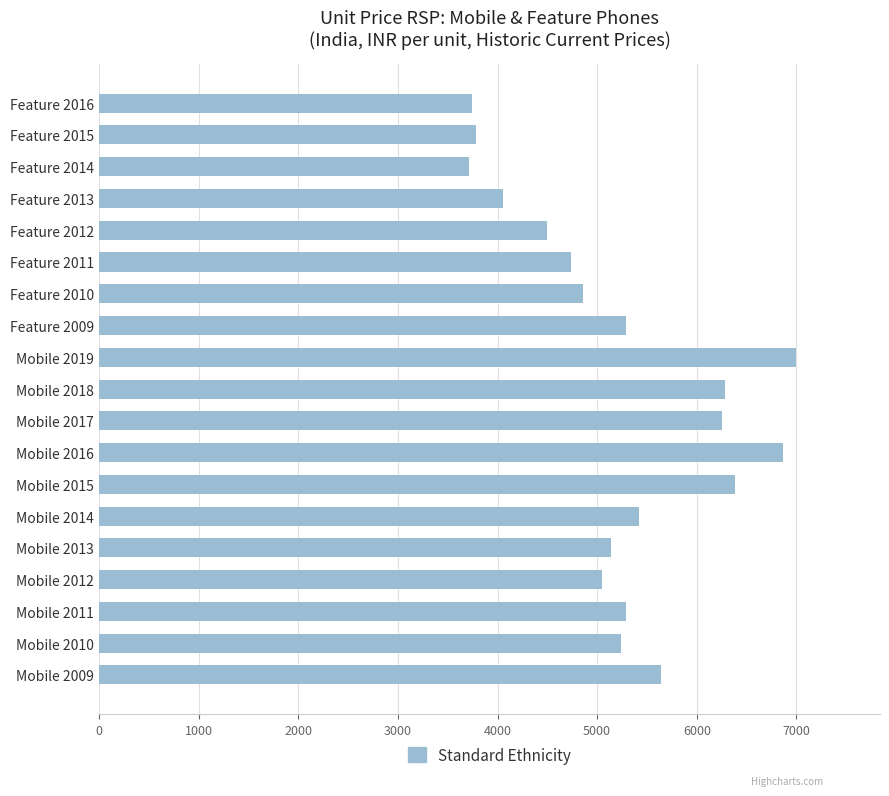

What is the average value?

5223.6